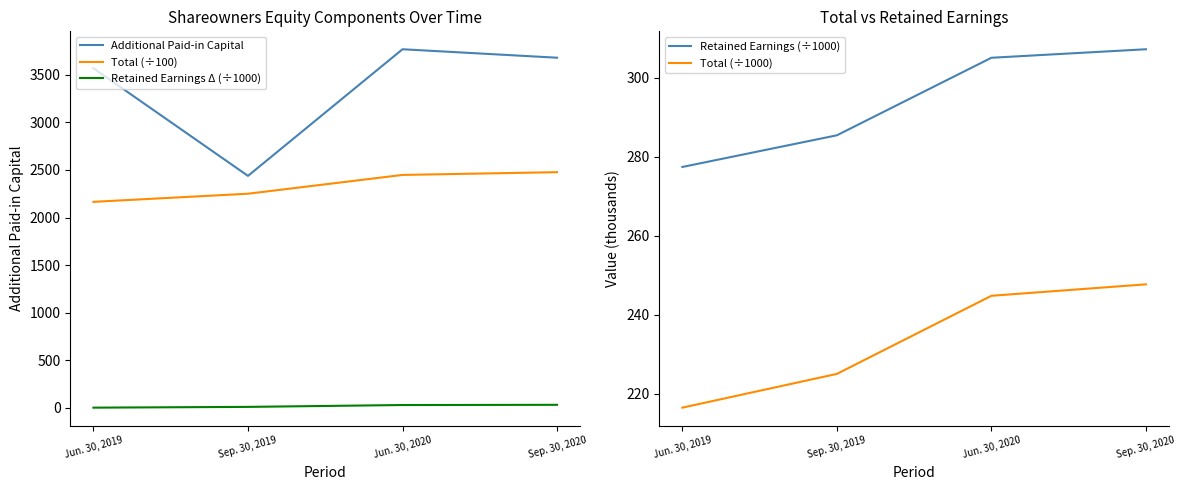

True or false: Total (÷100) and Retained Earnings Δ (÷1000) cross at least once.

False